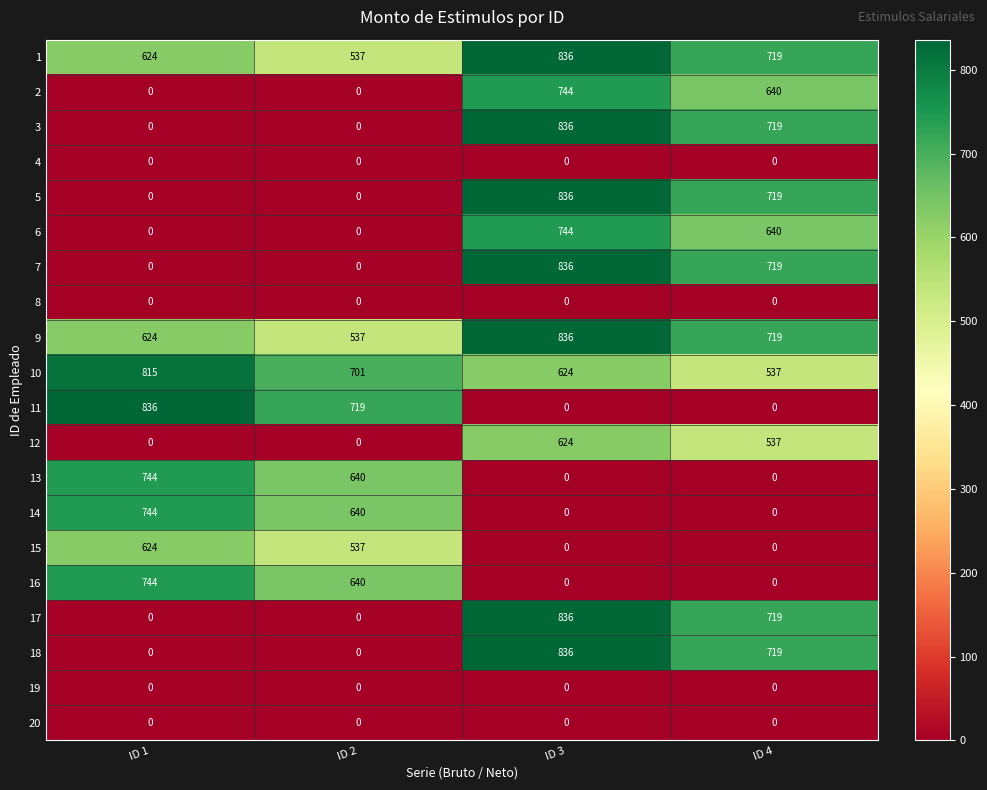

Is it true that 4 equals 0 at ID 1?

True